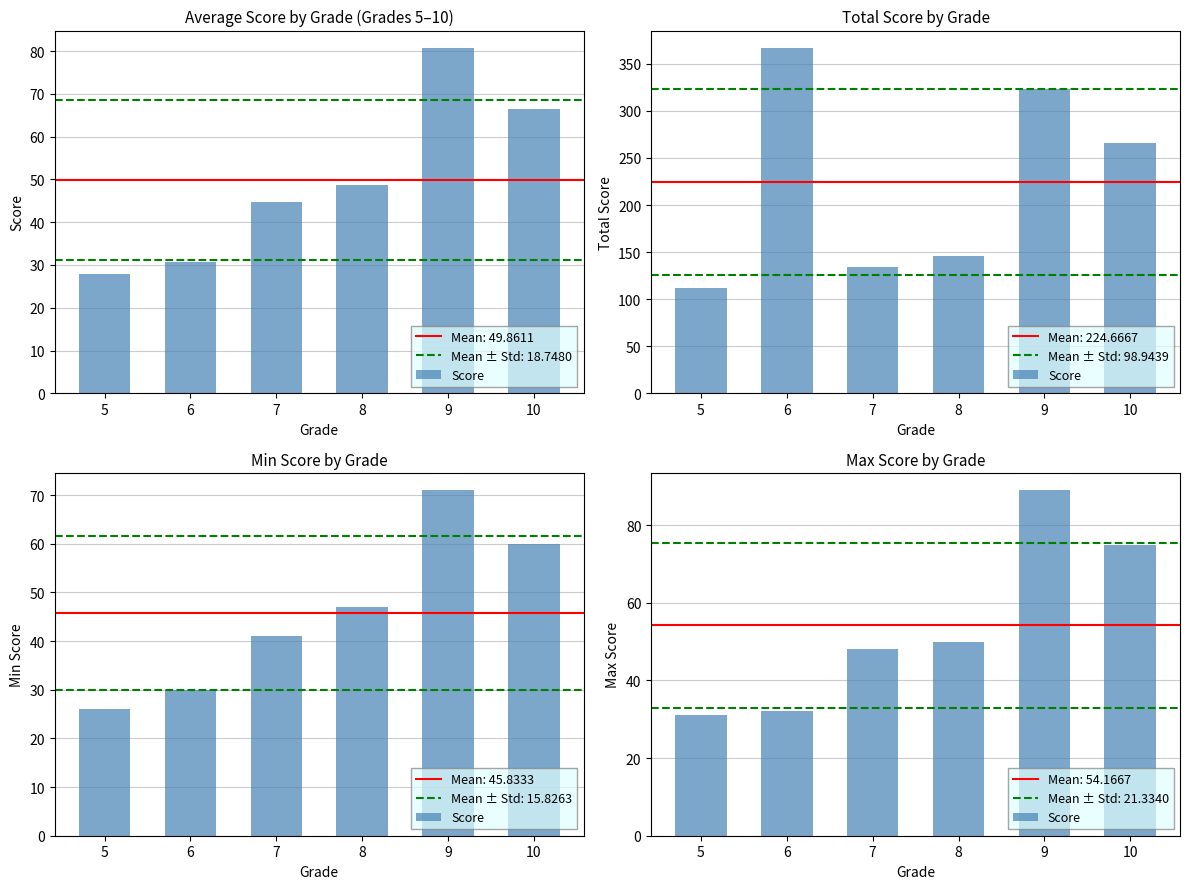

Where is the data nearest to the value 60?

8